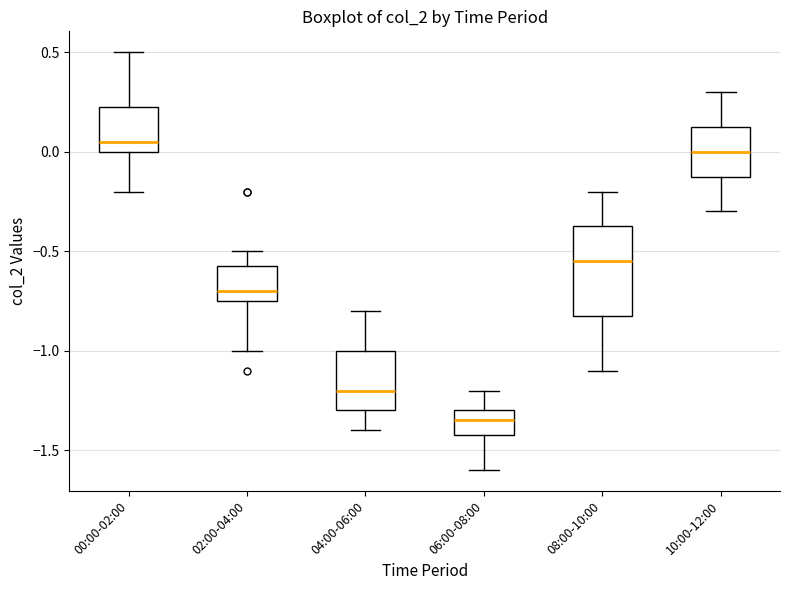

Which box is the tallest, from its lower edge to its upper edge?

08:00-10:00